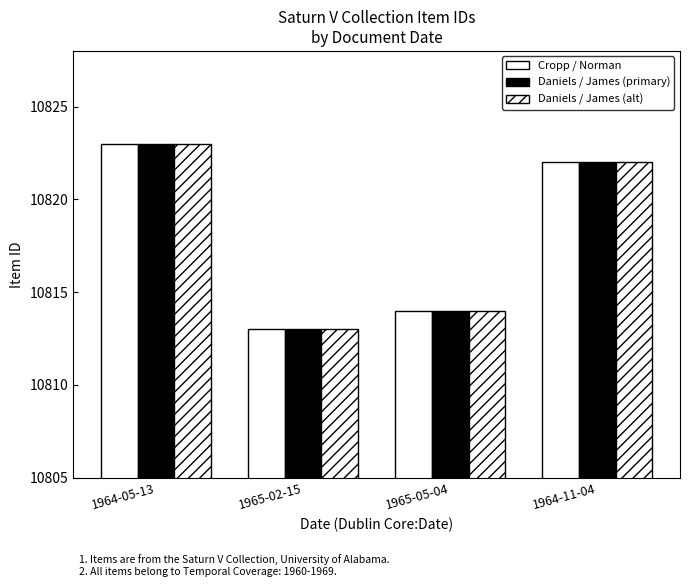

How many data points in Daniels / James (alt) are less than 10822?

2